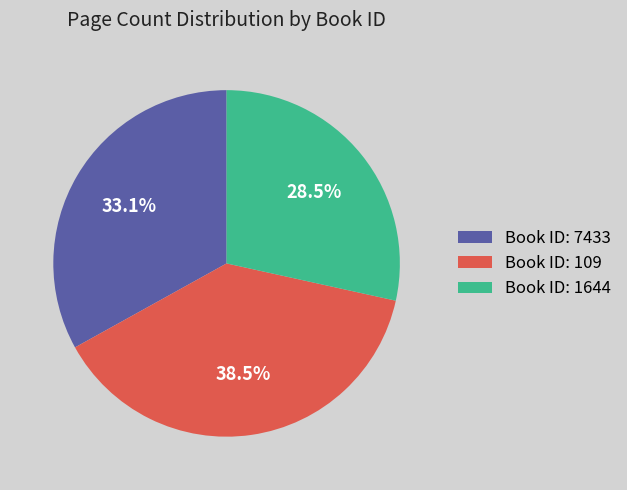

Rank the categories by value from lowest to highest.

Book ID: 1644, Book ID: 7433, Book ID: 109